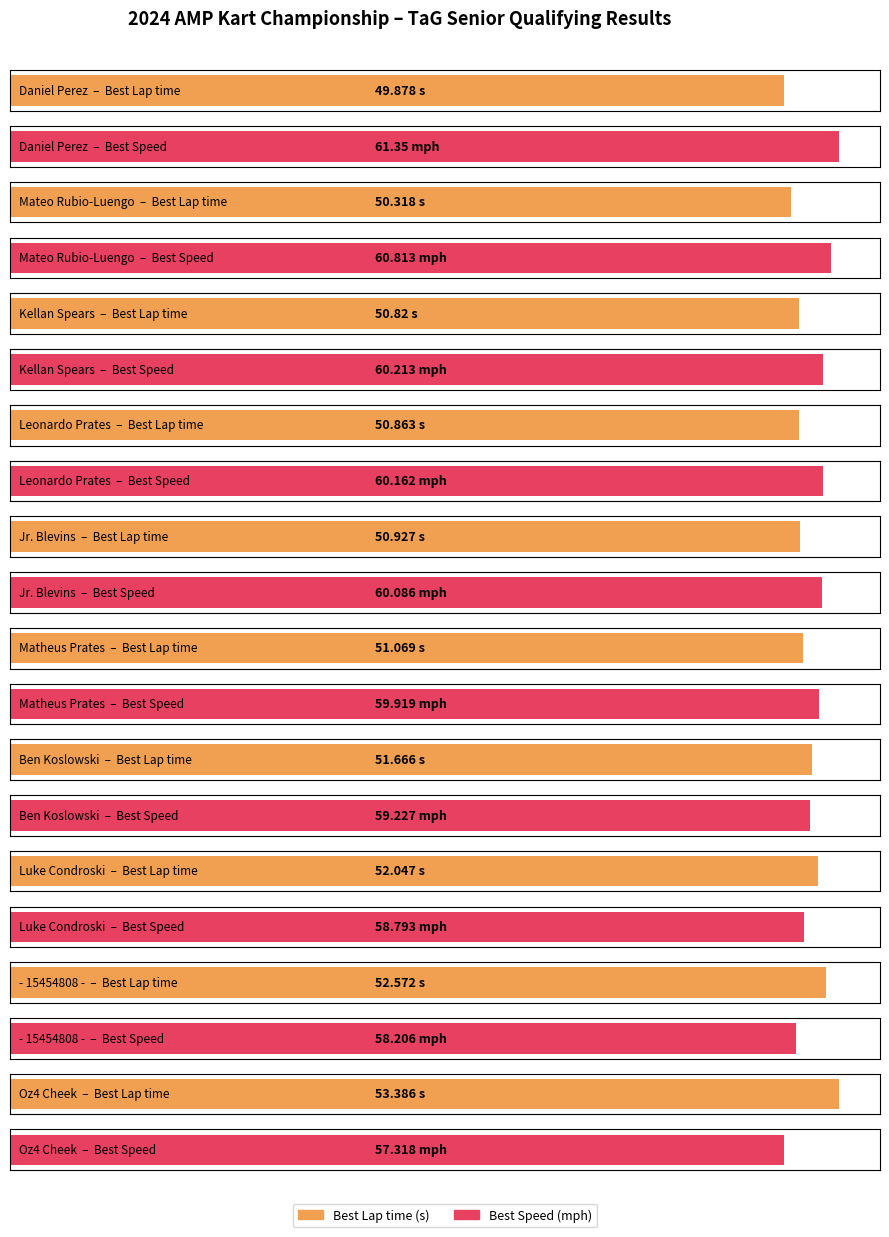

Count the number of categories in the chart.

10